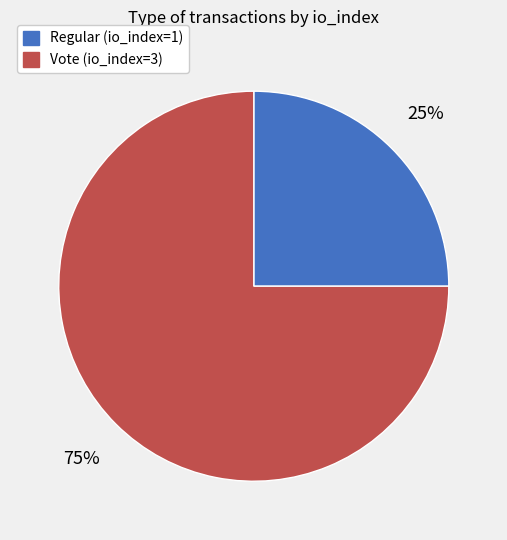

What is the majority slice?

Vote (io_index=3)